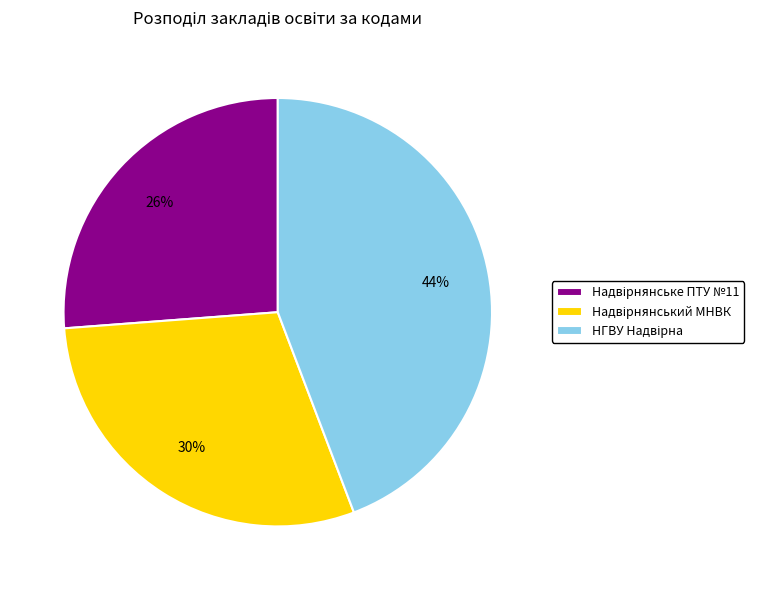

To the nearest percent, what is the average slice percentage?

33%